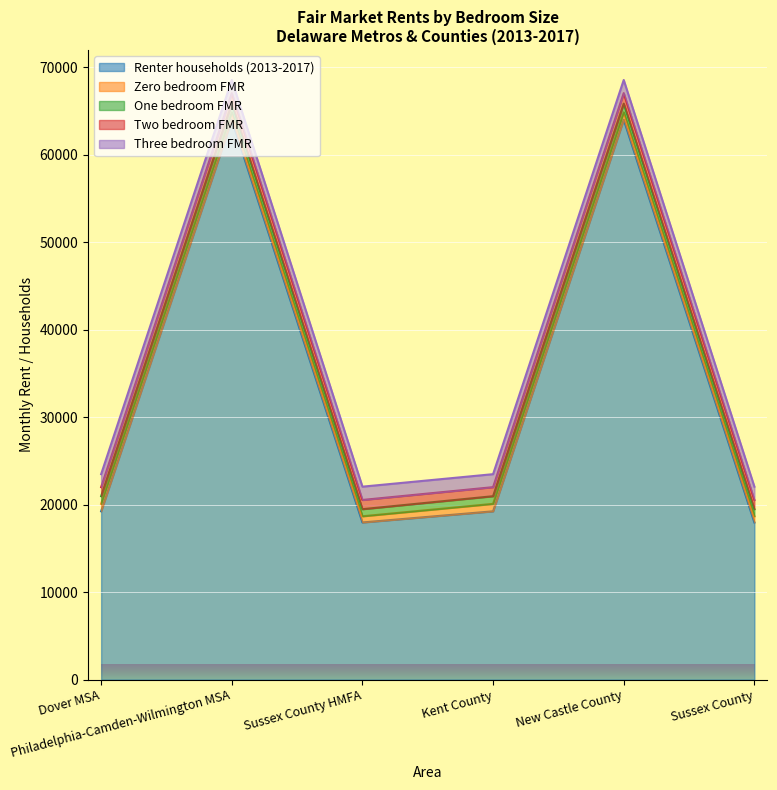

Reading left to right, extract all data points from this chart.

Renter households (2013-2017): 19249	64036	17974	19249	64036	17974
Zero bedroom FMR: 853	840	707	853	840	707
One bedroom FMR: 875	992	812	875	992	812
Two bedroom FMR: 1034	1200	1053	1034	1200	1053
Three bedroom FMR: 1485	1503	1521	1485	1503	1521